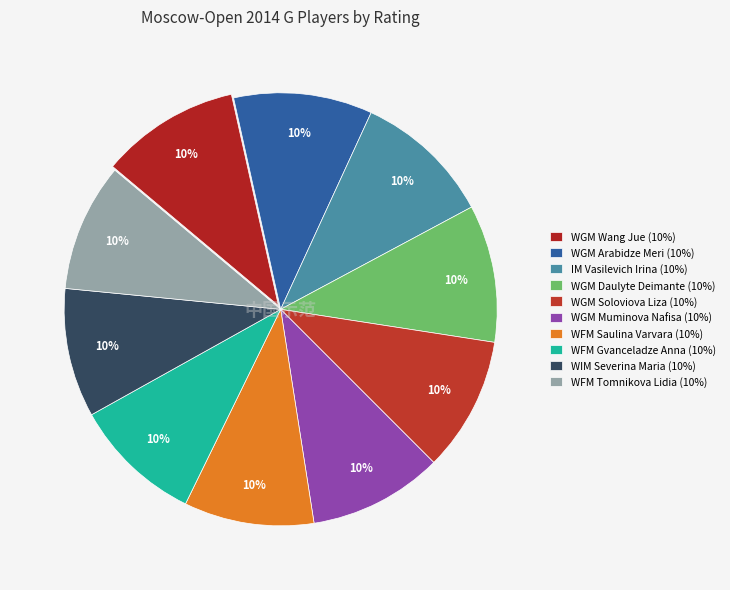

True or false: WGM Wang Jue accounts for 10% of the total.

True